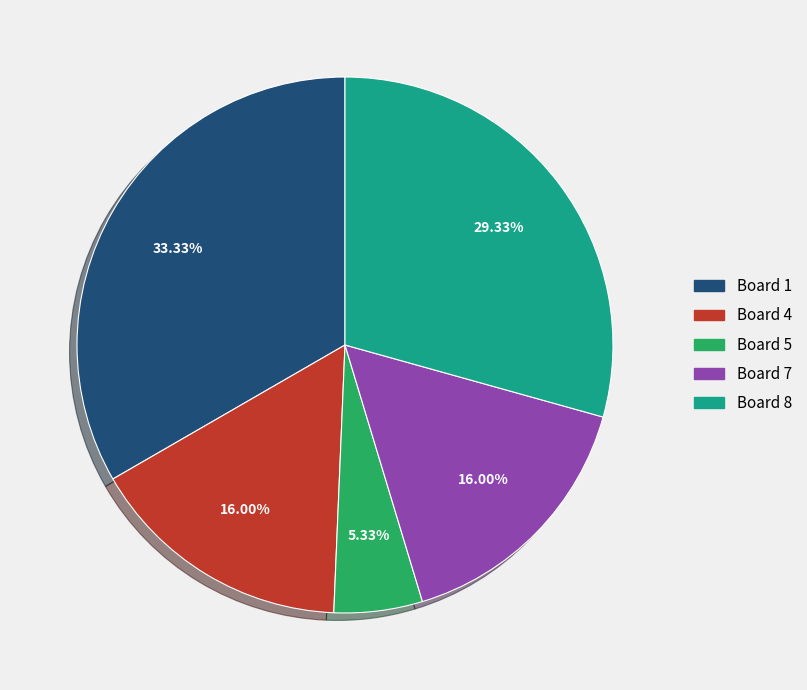

Count the number of slices in the pie.

5